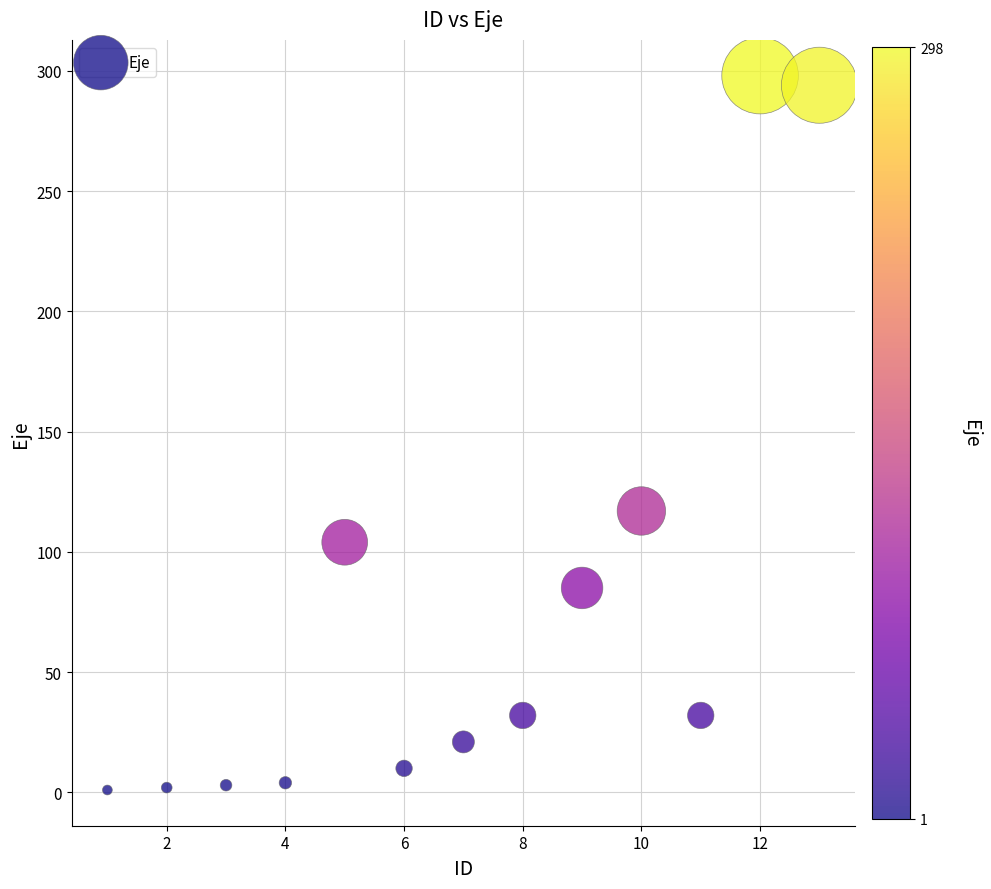

What is the range of Y values (max minus min)?

297